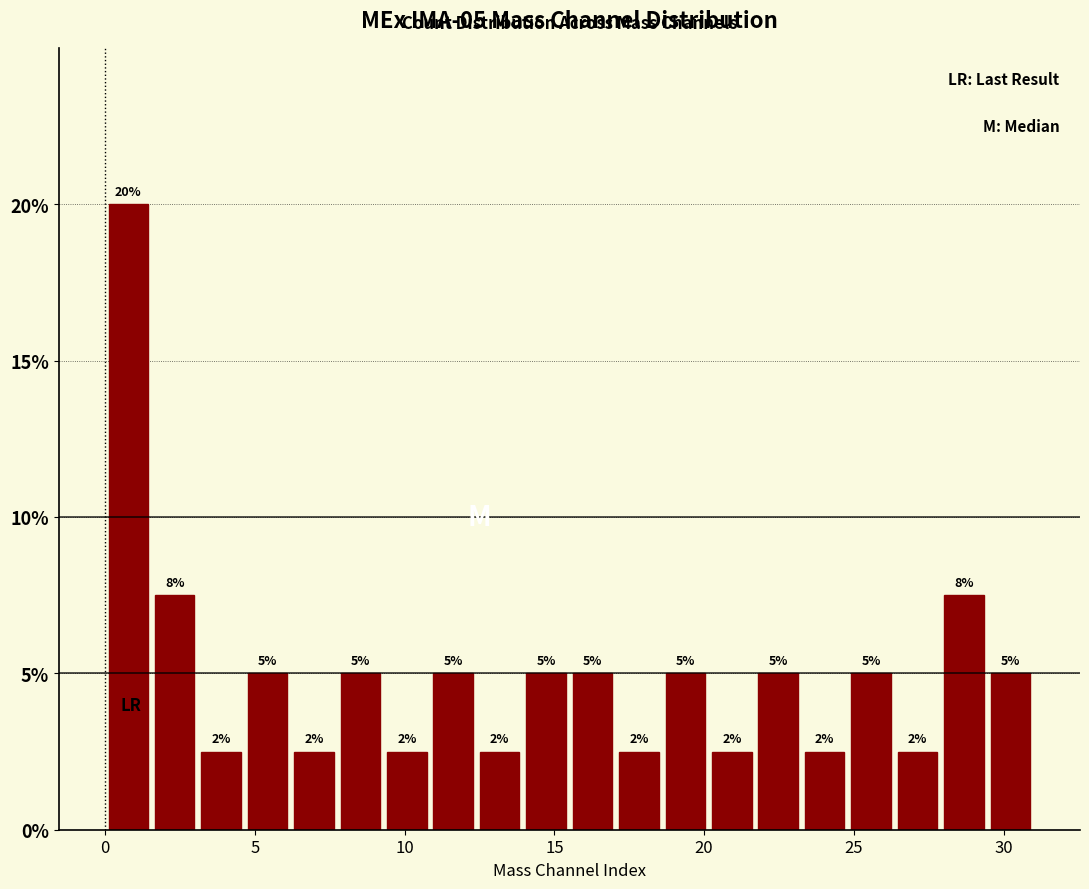

Read against the x-axis, roughly where is the centre of the tallest bar?

1.0